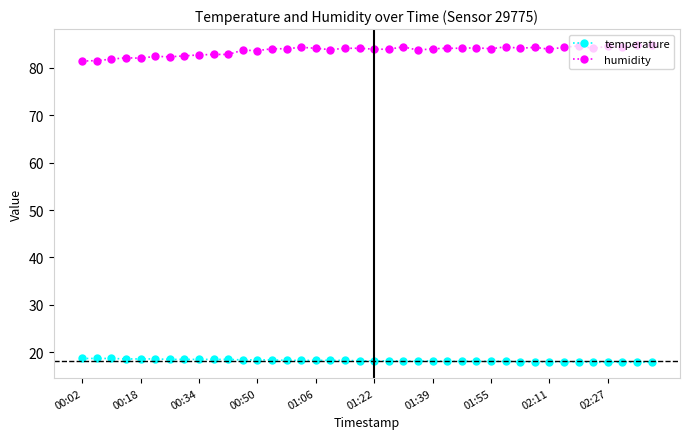

Rank the series by their maximum value, from highest to lowest.

humidity, temperature